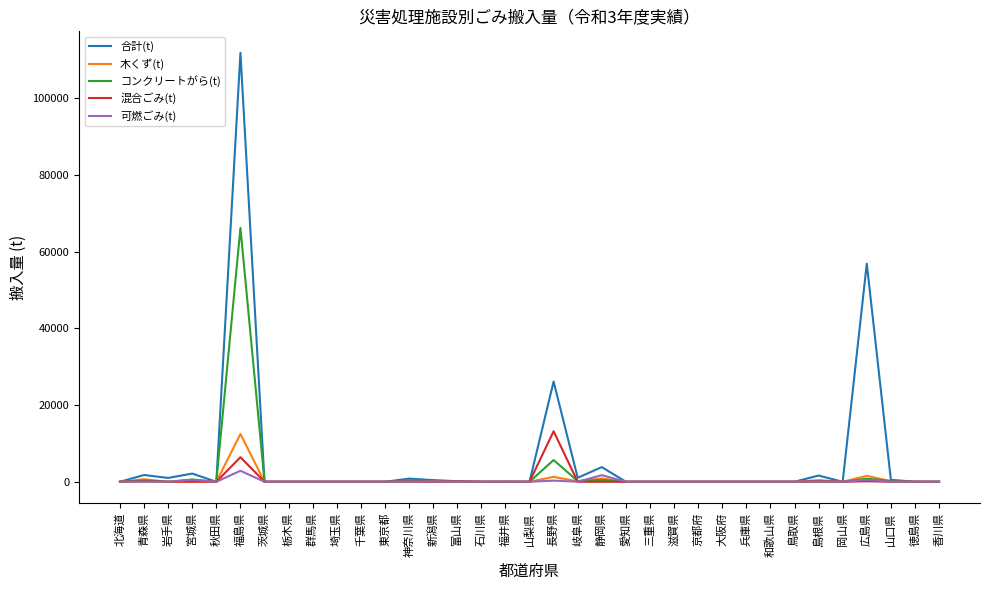

At which category is the sum across all series the highest?

福島県